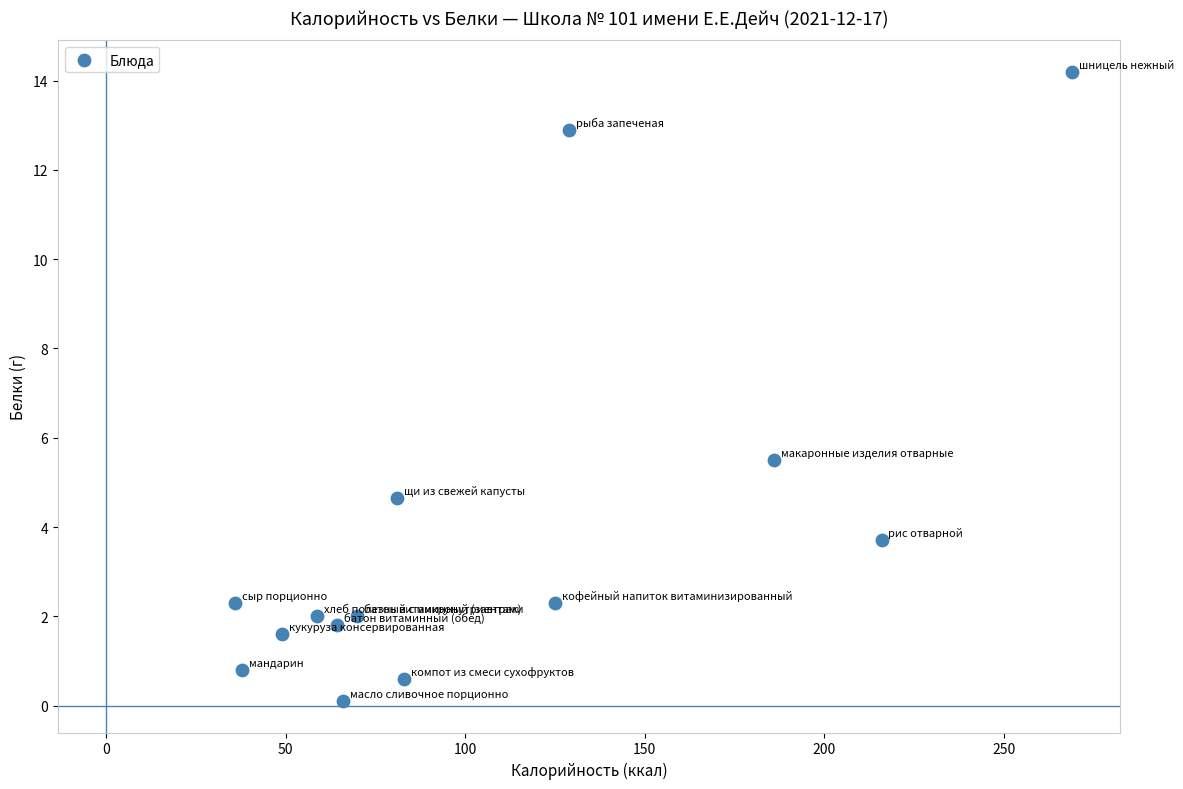

What is the range of X values (max minus min)?

233.0